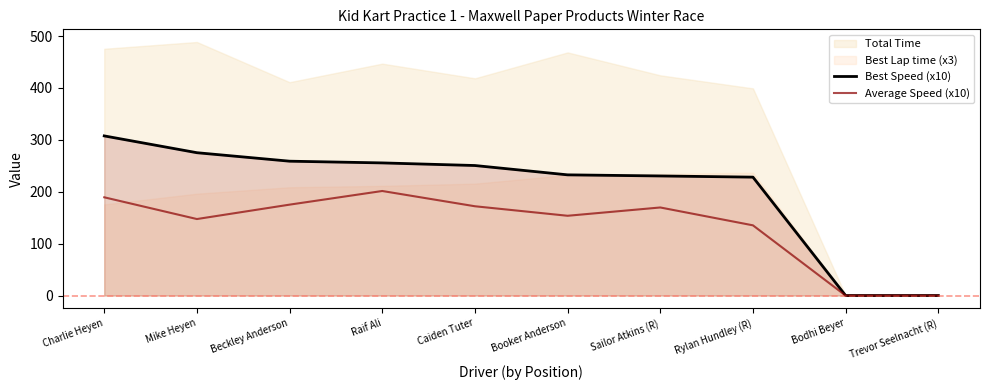

True or false: Average Speed (x10) and Best Speed (x10) intersect in this chart.

False